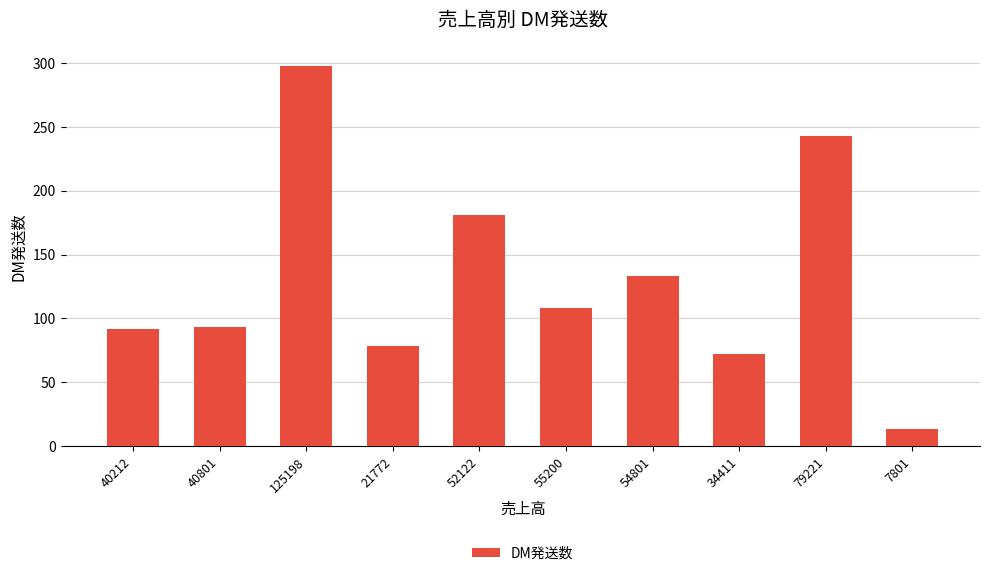

What is the label of the 6th bar from the right?

52122